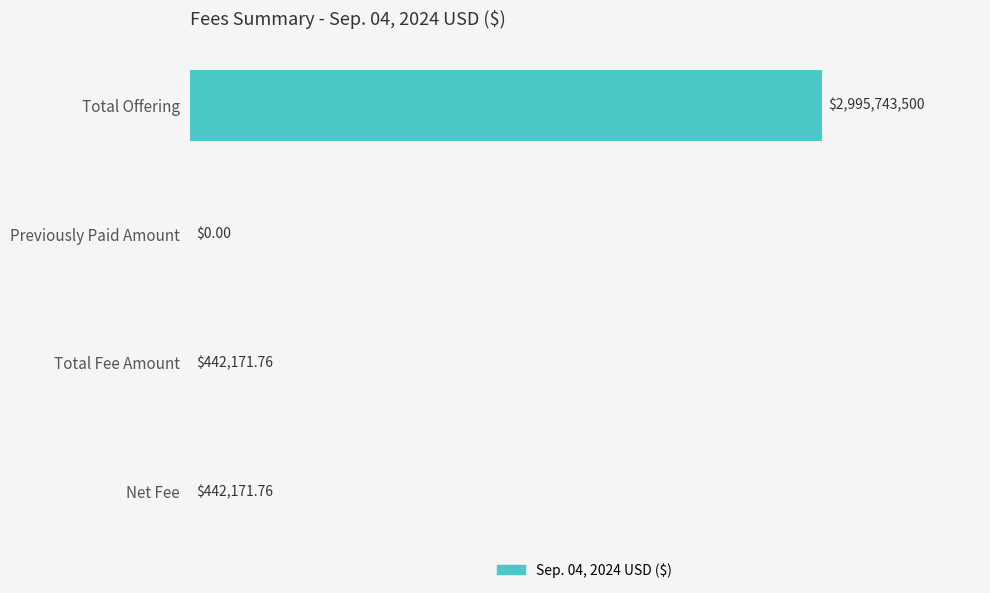

Between Previously Paid Amount and Total Offering, which is larger?

Total Offering